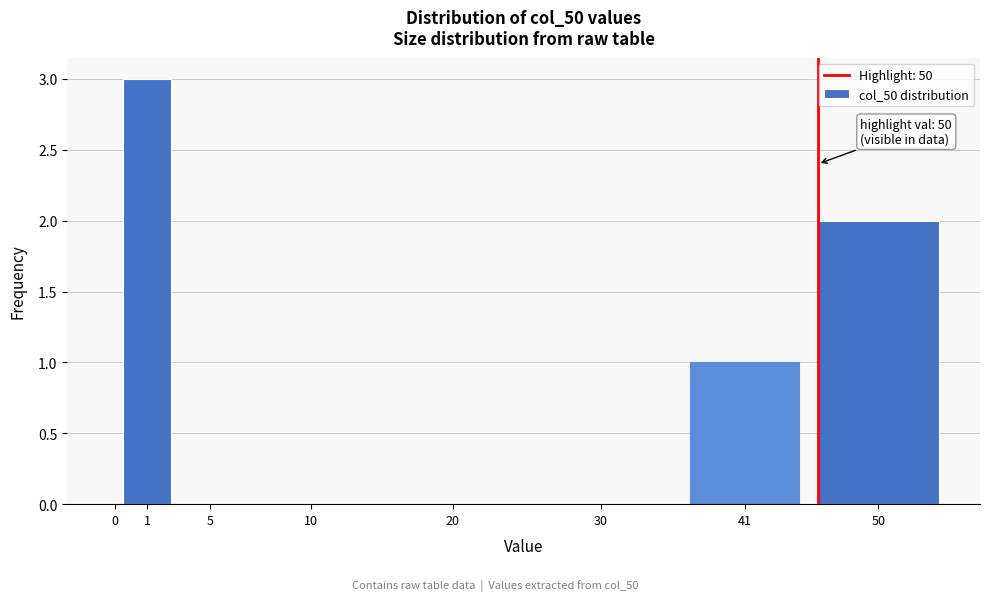

Reading right to left, what are all the values shown in this chart?

50=2	41=1	30=0	20=0	10=0	5=0	1=3	0=0